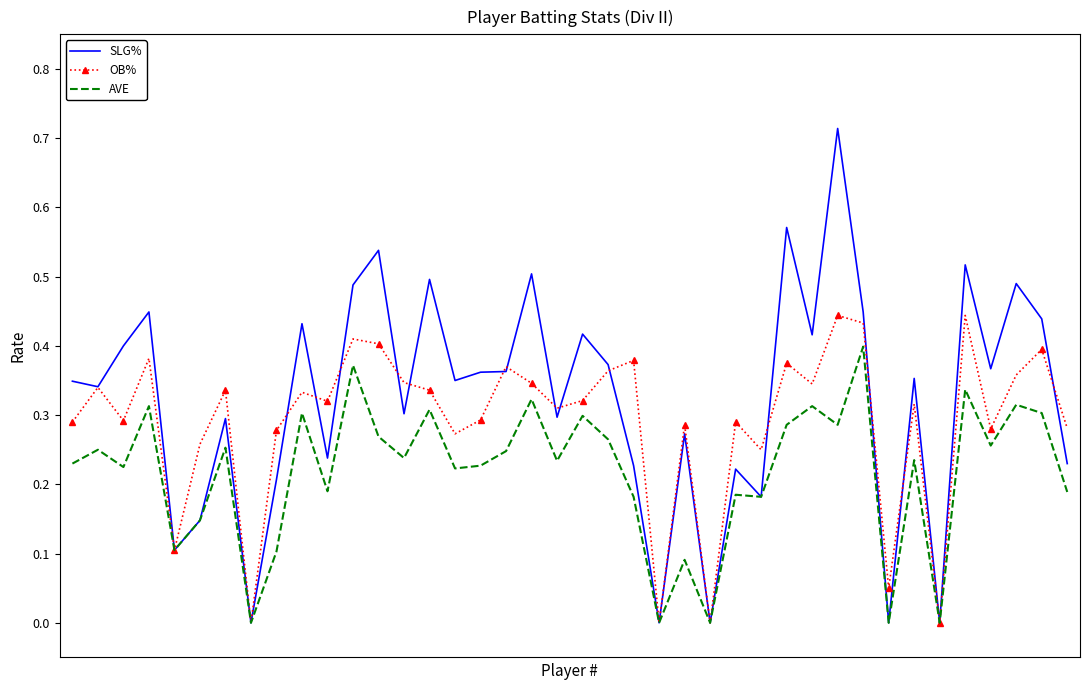

List the series in order of their peak value, highest first.

SLG%, OB%, AVE